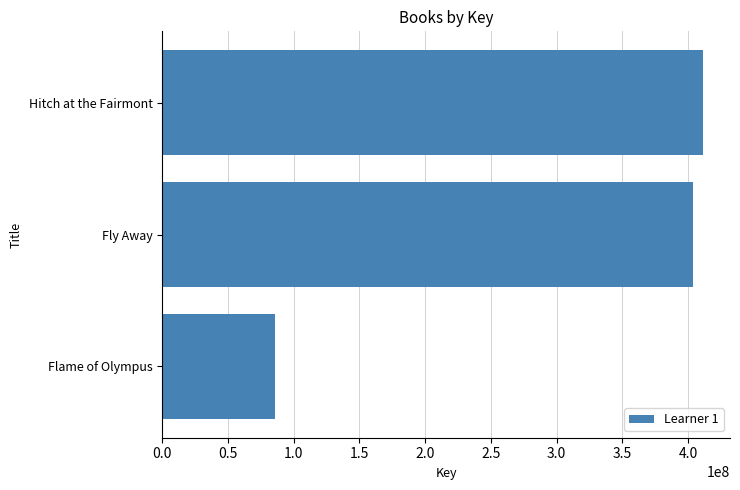

List the labels in order of value, largest first.

Hitch at the Fairmont, Fly Away, Flame of Olympus